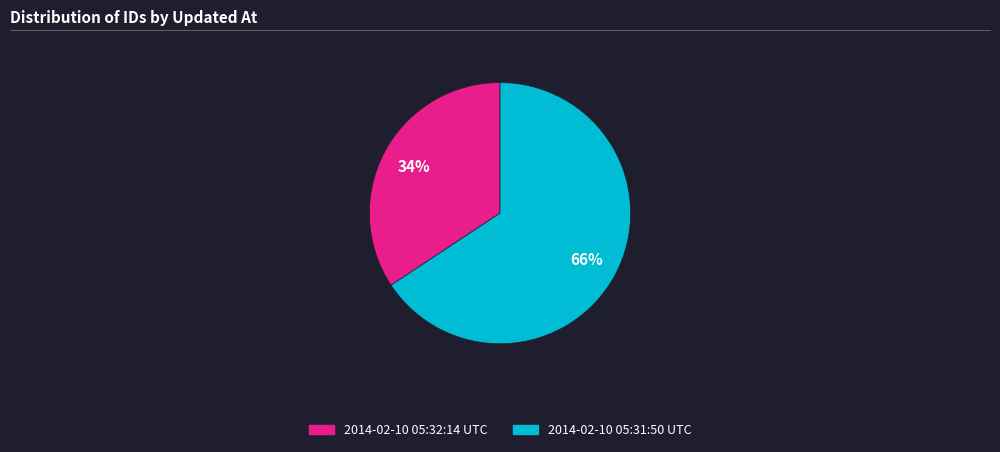

Rank the categories by value from lowest to highest.

2014-02-10 05:32:14 UTC, 2014-02-10 05:31:50 UTC